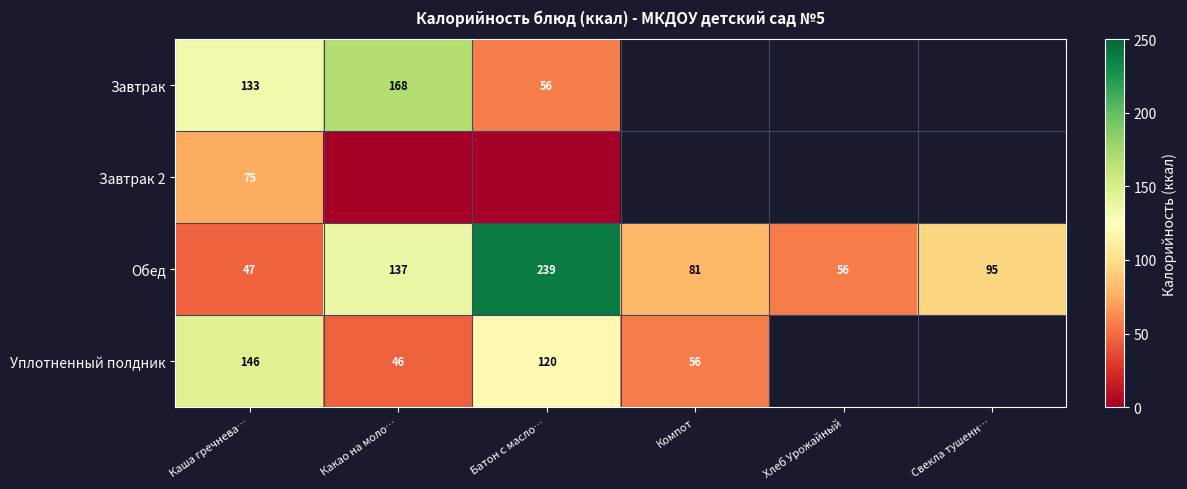

What is the difference between the maximum and second lowest values in the Обед series?

183.0